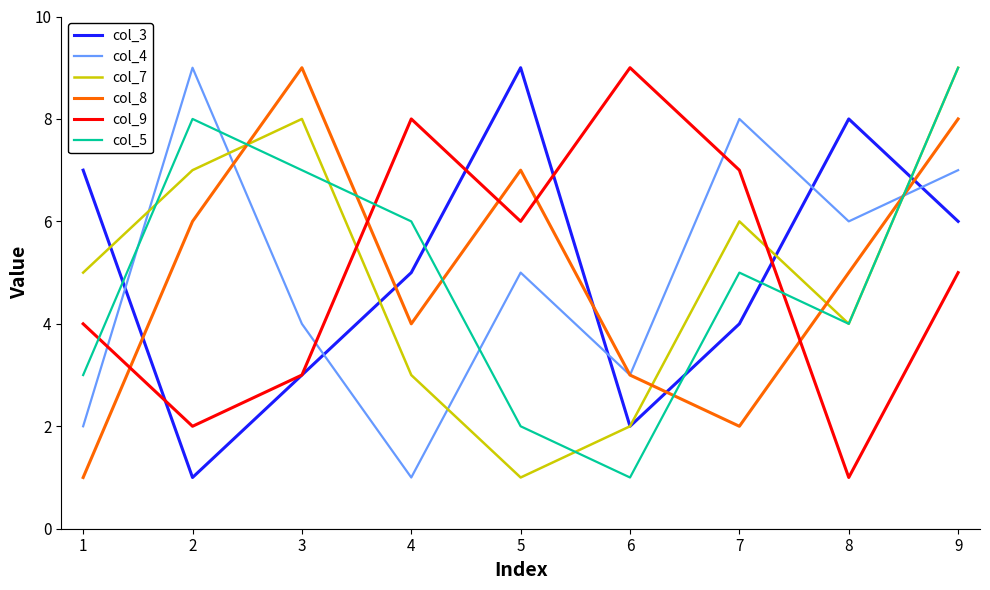

Count the number of data series in this chart.

6